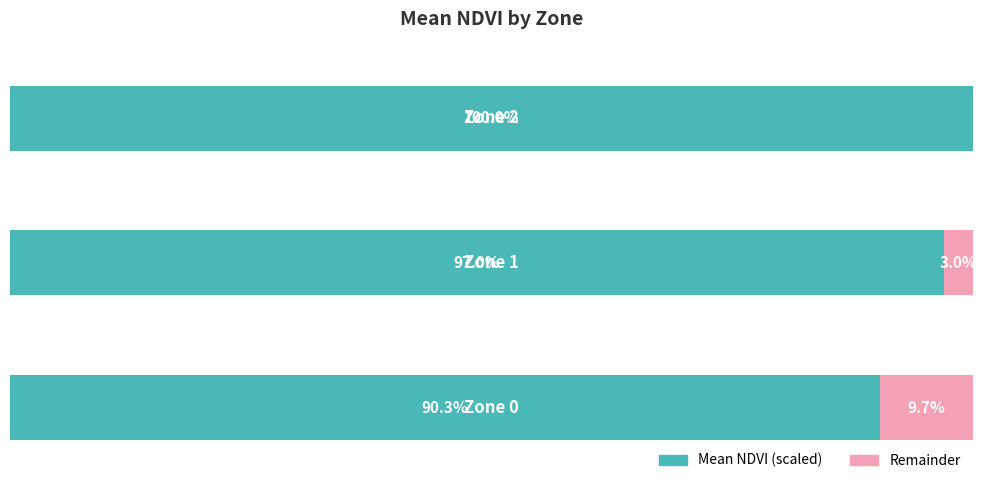

What is the value of the Mean NDVI (scaled) bar at the 3rd from the left?

100.0